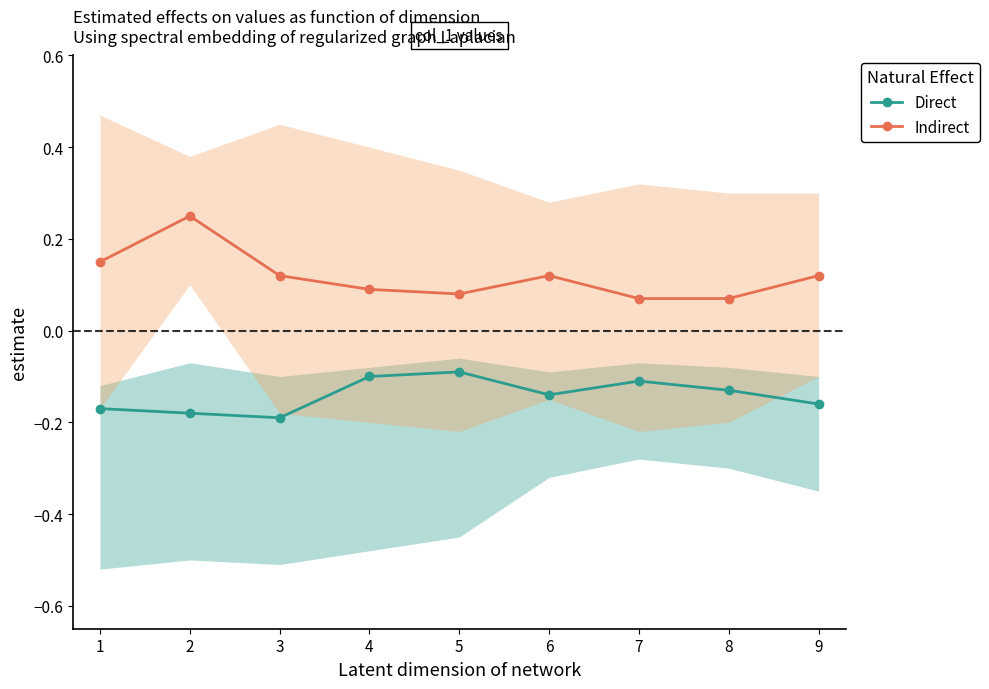

Is the value of Indirect at 7 greater than the value of Direct at 4?

Yes